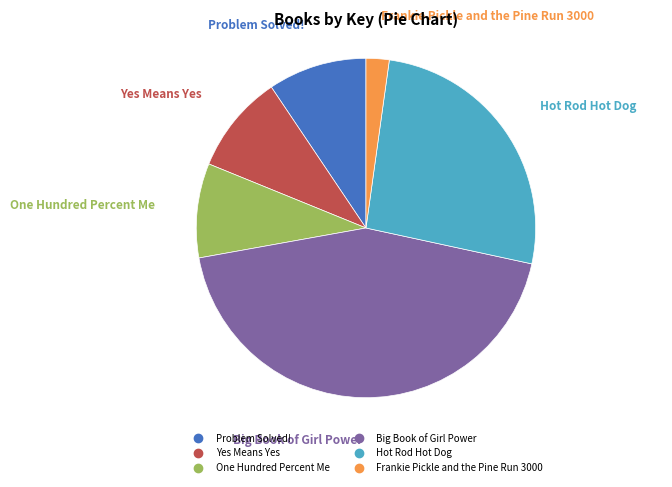

Which slice is the largest?

Big Book of Girl Power